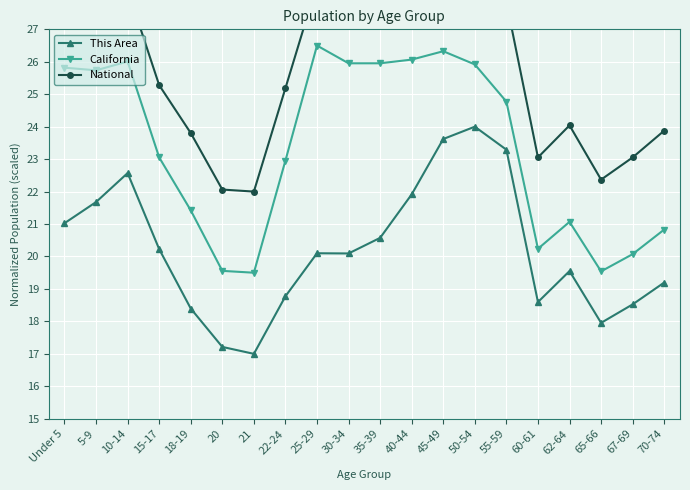

Reading right to left, list all the values displayed in this chart.

This Area: 70-74=19.2	67-69=18.5	65-66=18.0	62-64=19.6	60-61=18.6	55-59=23.3	50-54=24.0	45-49=23.6	40-44=21.9	35-39=20.6	30-34=20.1	25-29=20.1	22-24=18.8	21=17.0	20=17.2	18-19=18.4	15-17=20.2	10-14=22.6	5-9=21.7	Under 5=21.0
California: 70-74=20.8	67-69=20.1	65-66=19.5	62-64=21.1	60-61=20.2	55-59=24.8	50-54=25.9	45-49=26.3	40-44=26.1	35-39=26.0	30-34=26.0	25-29=26.5	22-24=23.0	21=19.5	20=19.6	18-19=21.4	15-17=23.1	10-14=26.0	5-9=25.7	Under 5=25.8
National: 70-74=23.9	67-69=23.1	65-66=22.4	62-64=24.0	60-61=23.1	55-59=27.8	50-54=28.8	45-49=29.0	40-44=28.3	35-39=28.0	30-34=28.0	25-29=28.4	22-24=25.2	21=22.0	20=22.1	18-19=23.8	15-17=25.3	10-14=28.2	5-9=28.1	Under 5=28.0